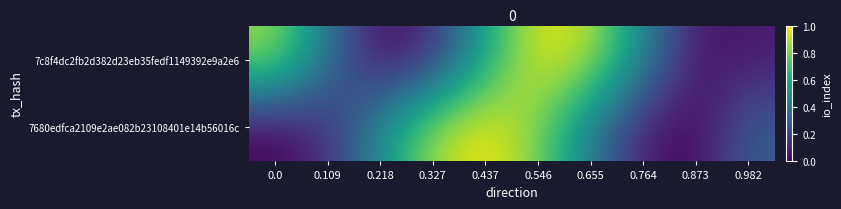

What is the spread (max minus min) of values at 0.982?

0.2